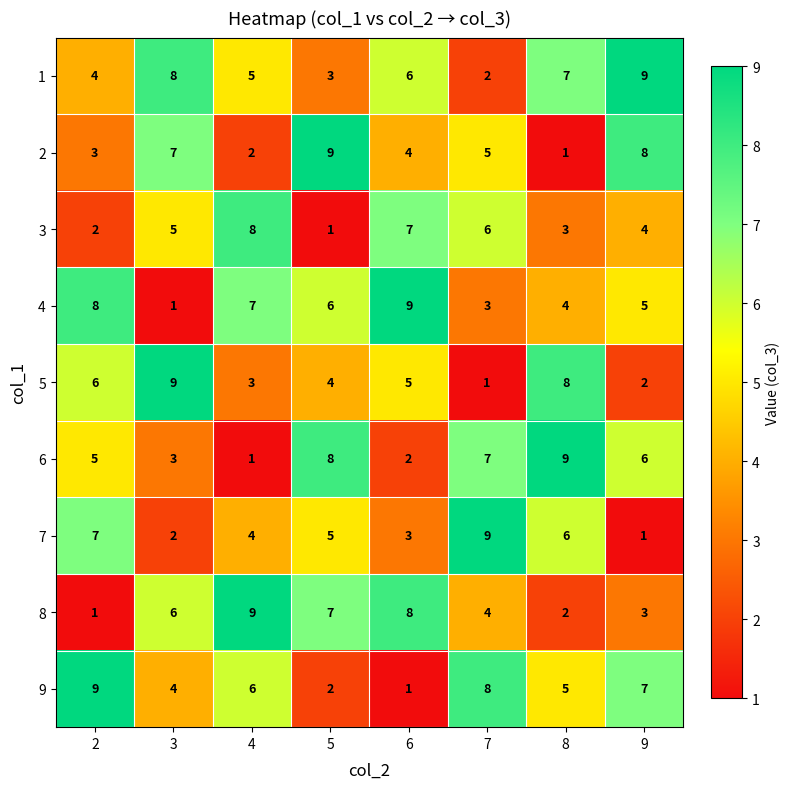

What is the maximum value shown in the chart?

9